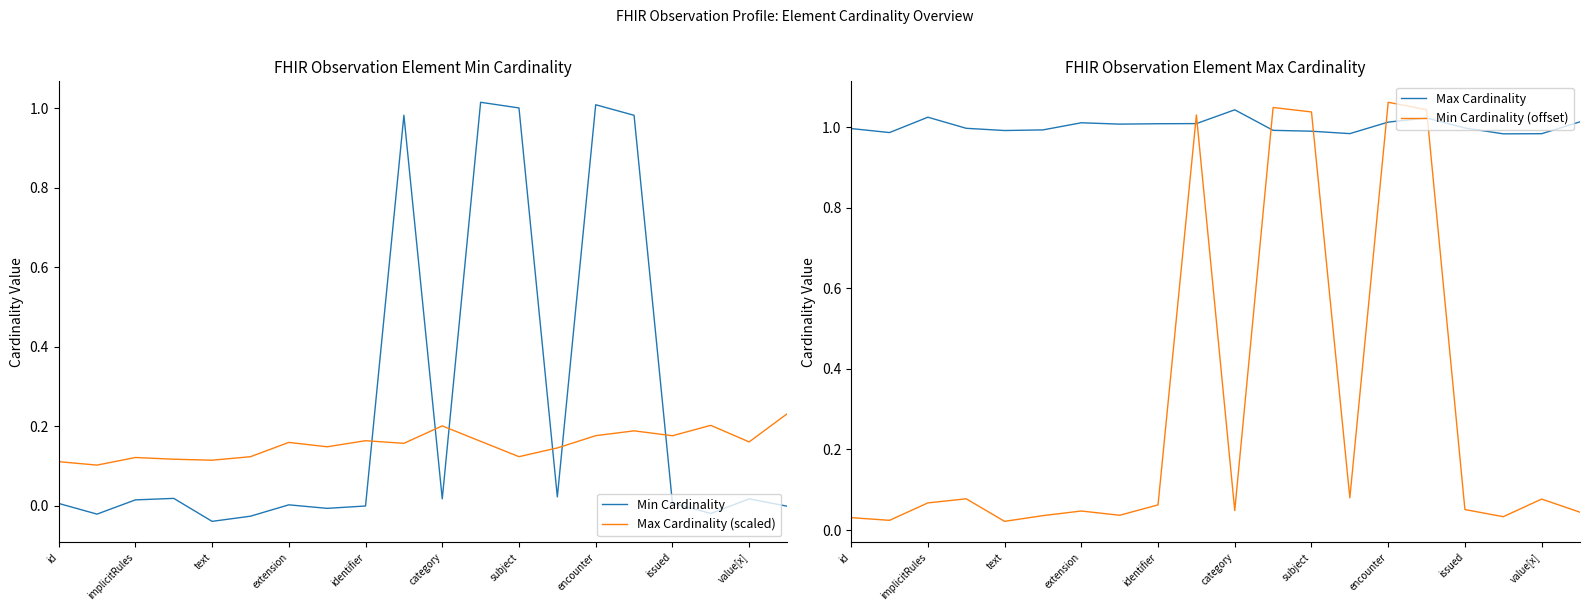

How many values in Min Cardinality are below zero?

7